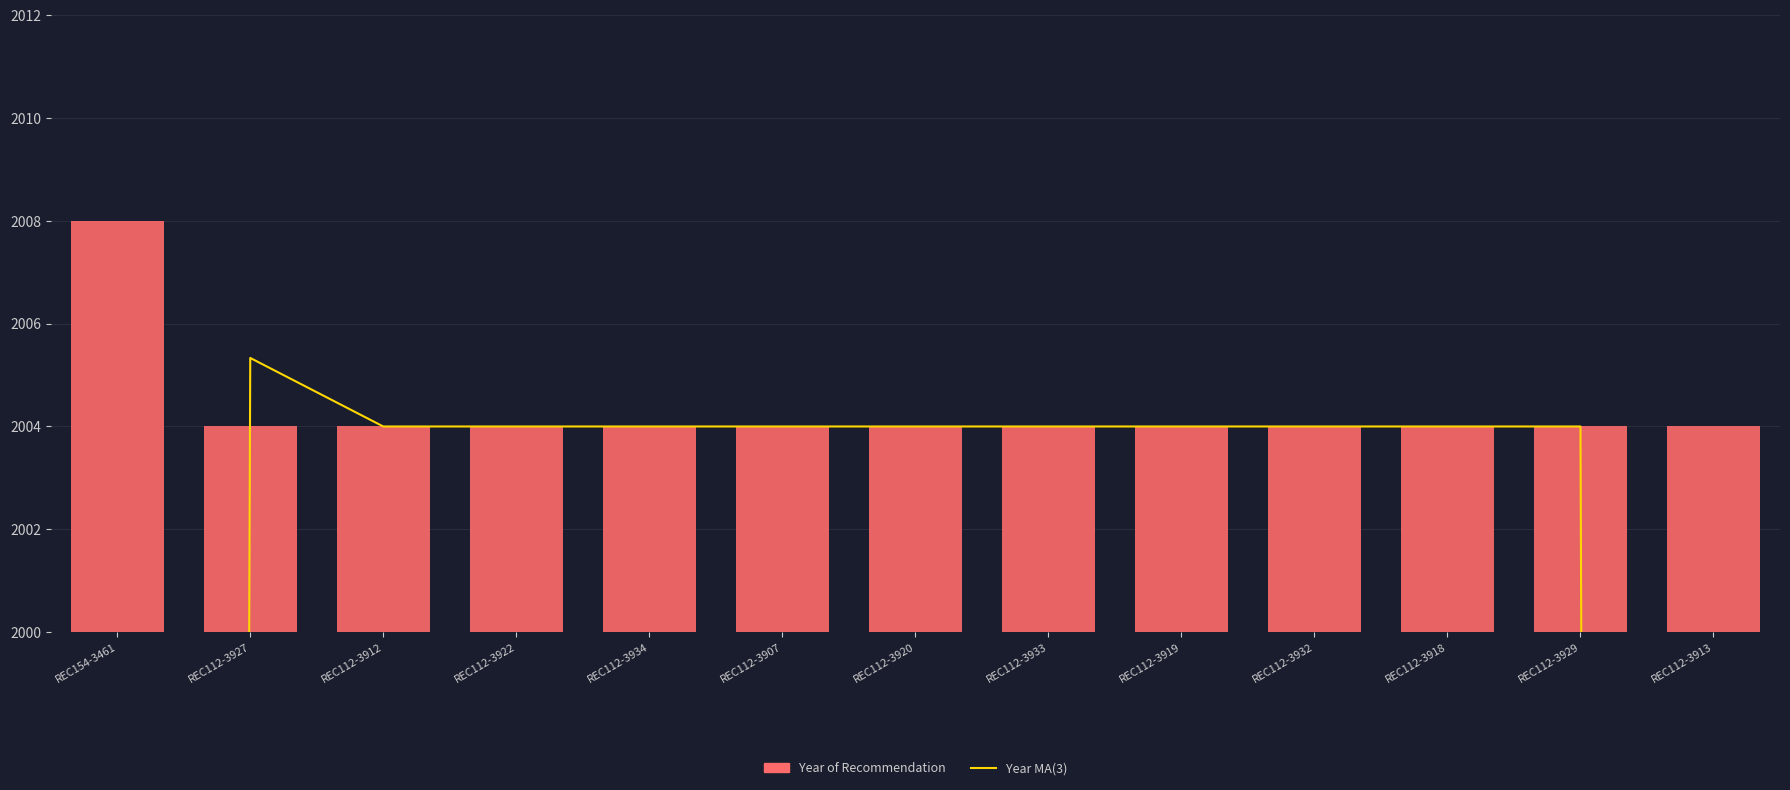

Is it true that Year MA(3) equals 2004.0 at REC112-3918?

True